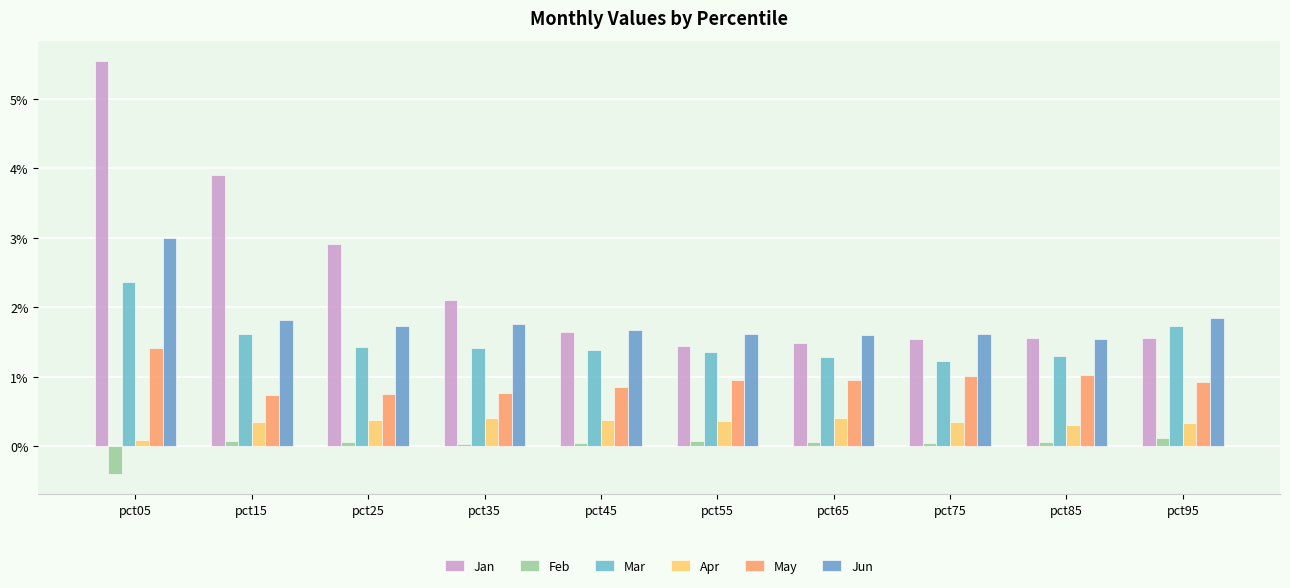

How many groups of bars are there?

10